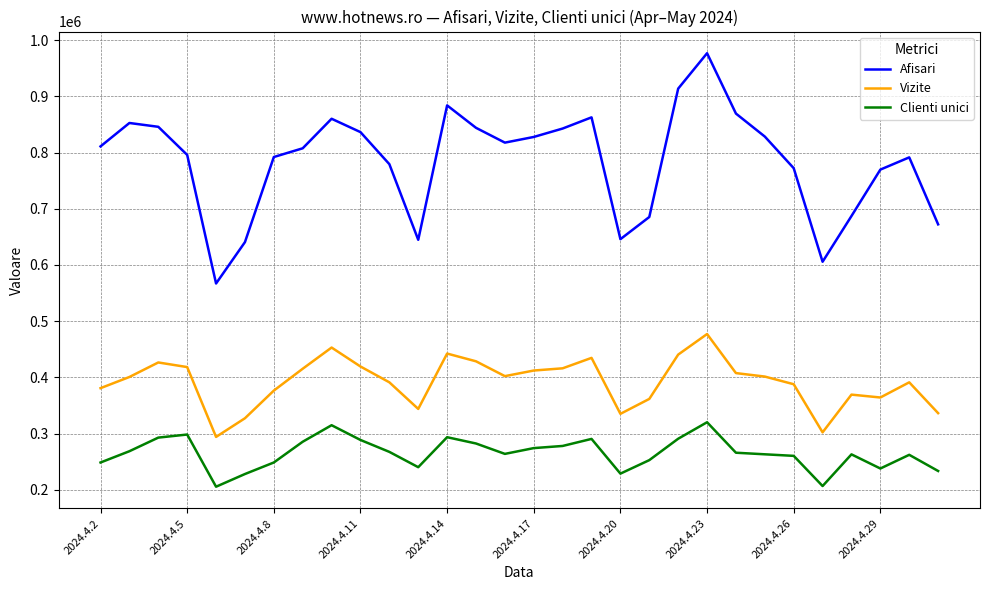

What is the difference between the maximum and minimum values in the Afisari series?

409769